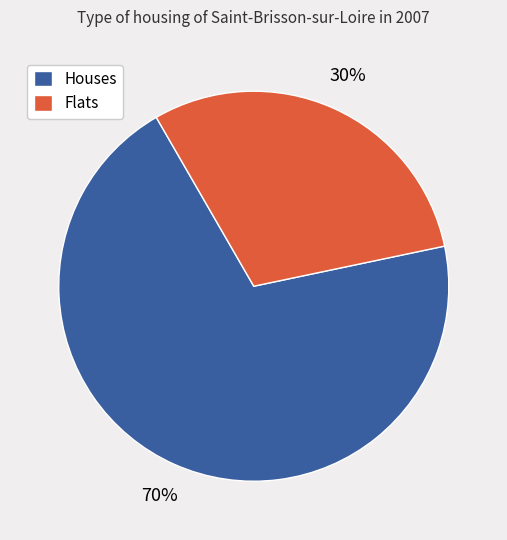

What is the ratio of the value at Houses to the value at Flats?

2.3